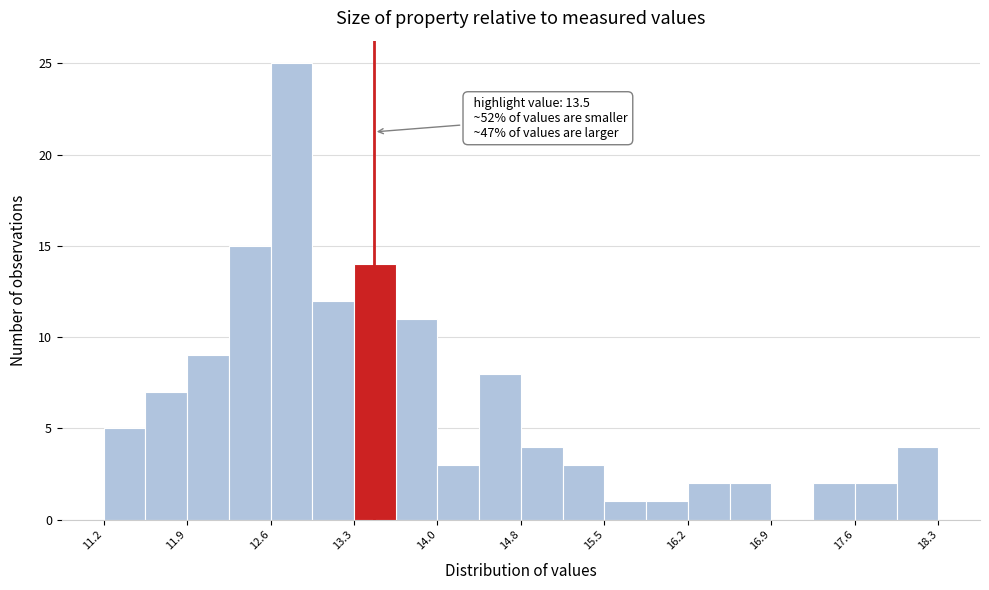

Read against the x-axis, roughly where is the centre of the tallest bar?

12.8